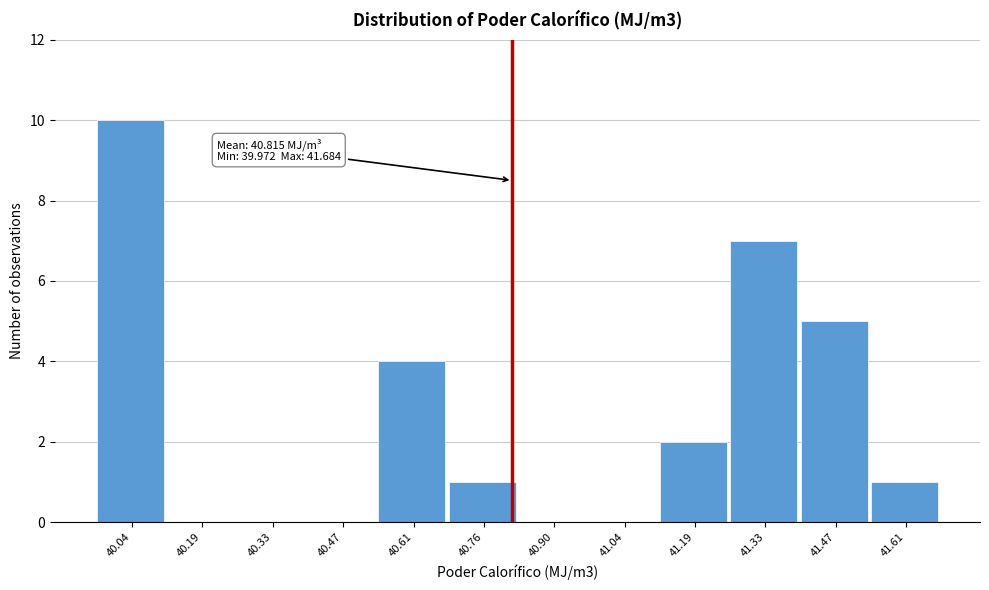

Over which range of the x-axis is the bar tallest?

39.98 to 40.12